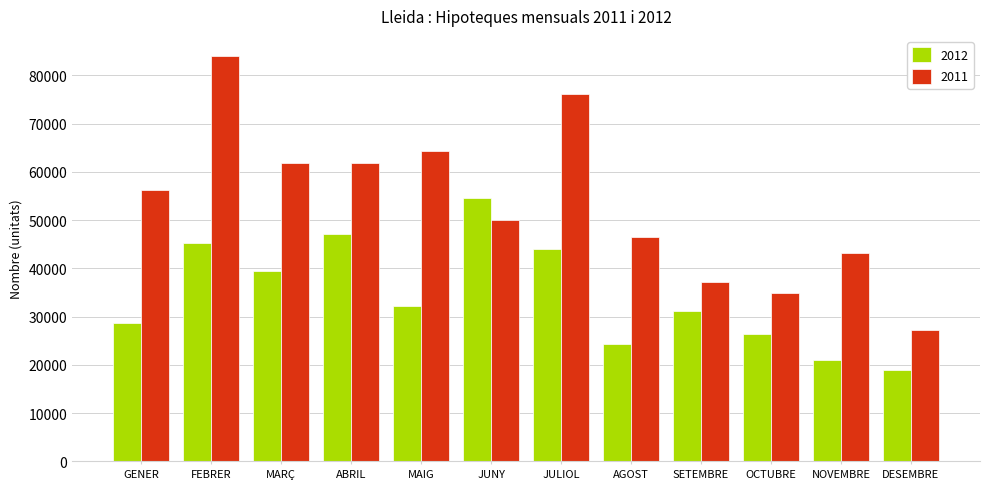

What is the maximum value shown in the chart?

83981